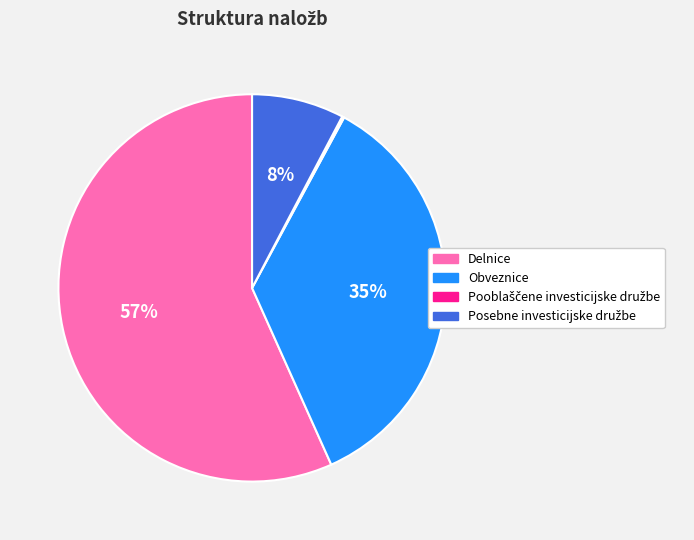

Which category accounts for the majority?

Delnice